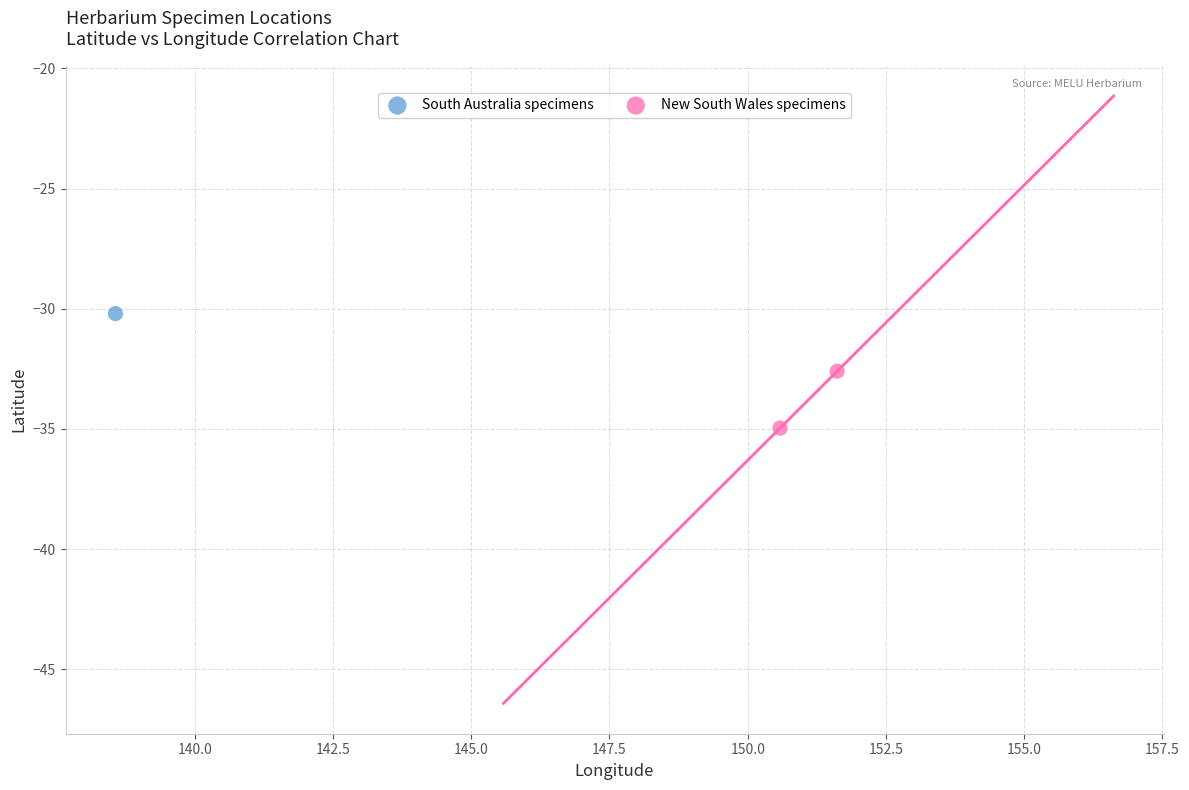

What are all the series names shown in the legend?

South Australia specimens, New South Wales specimens